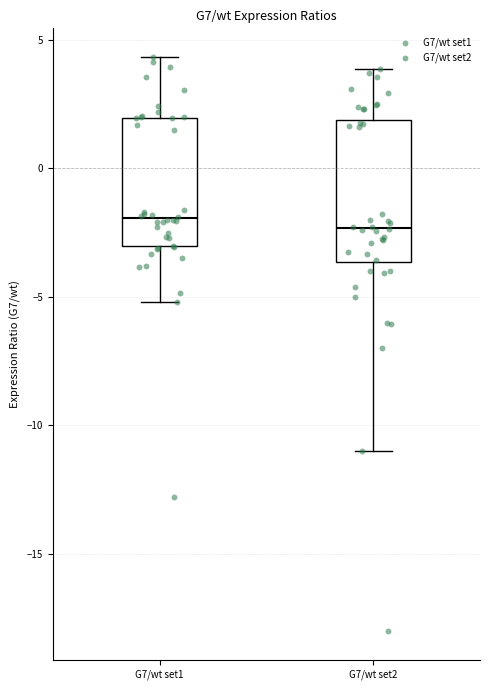

Comparing the boxes themselves (not the whiskers), which one is the tallest?

G7/wt set2